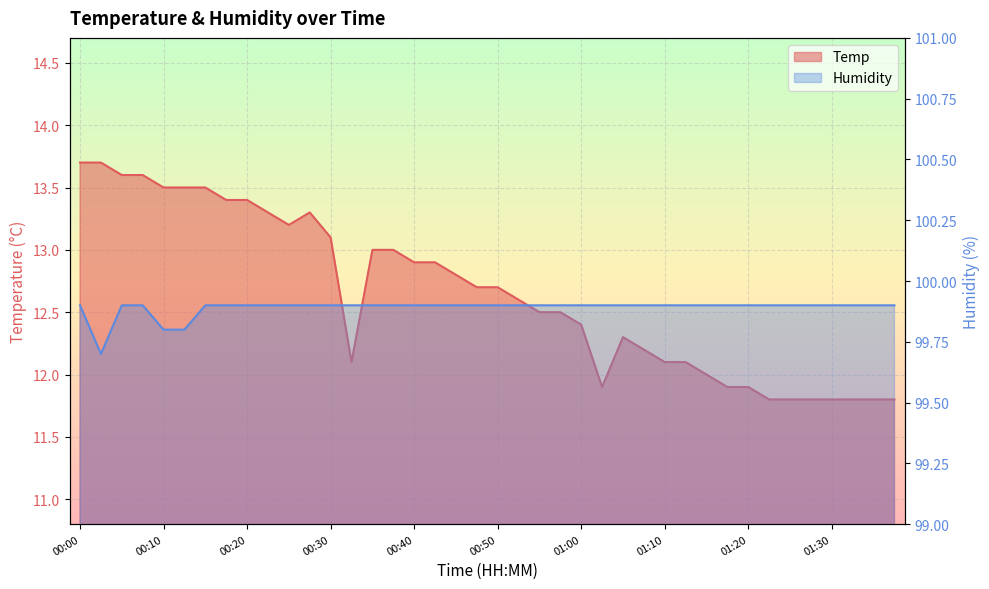

Where is the first local minimum for Temp?

00:25